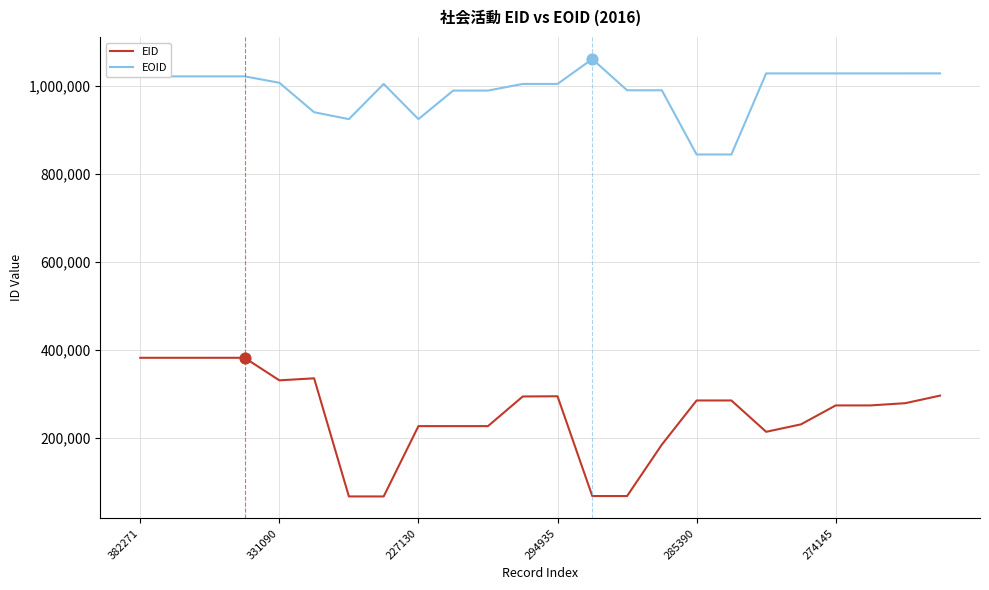

Which series has the widest spread of values?

EID